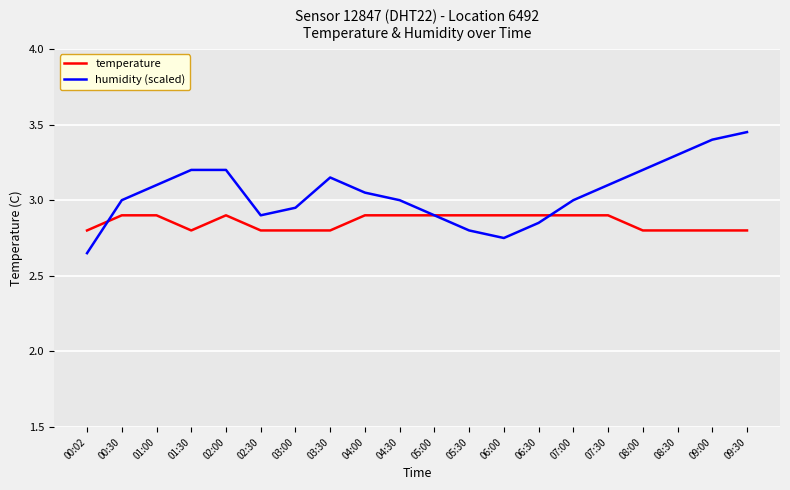

Is this an area chart (filled region under the line)?

No